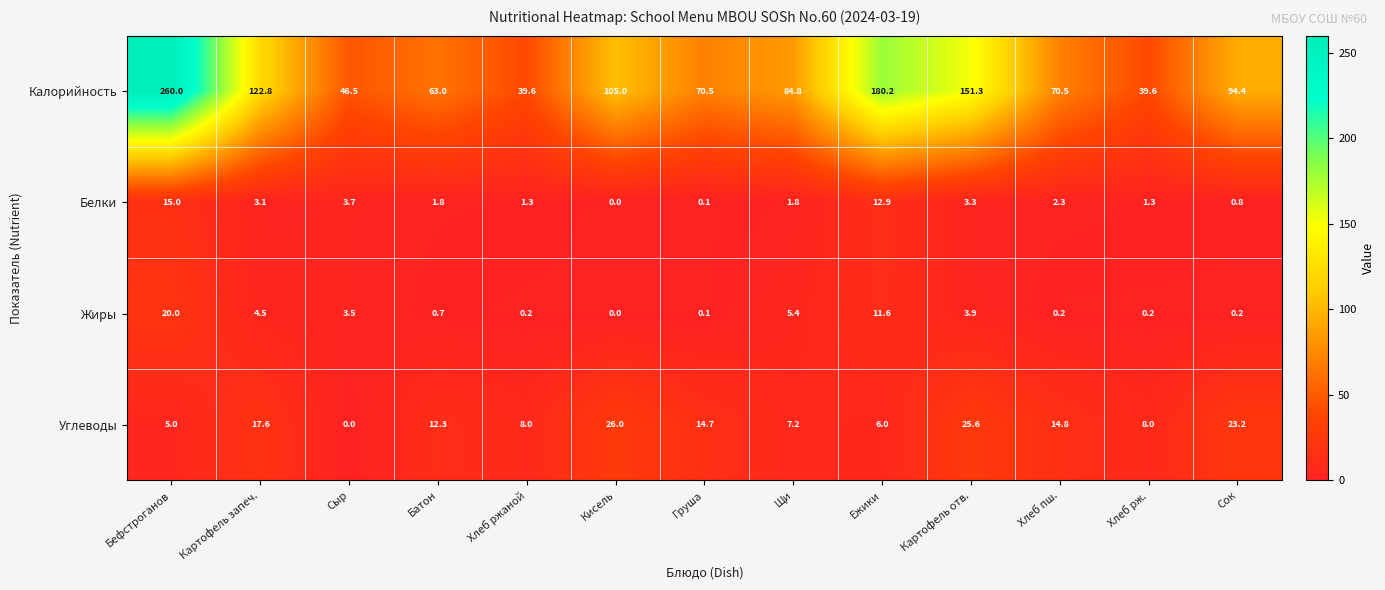

Rank the series by their maximum value, from highest to lowest.

Калорийность, Углеводы, Жиры, Белки